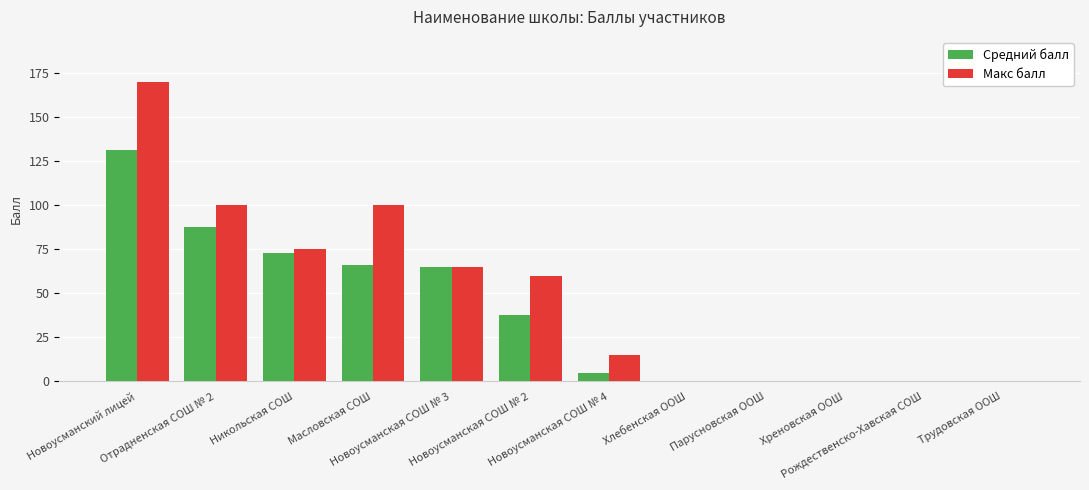

What is the sum of all Макс балл values?

585.0